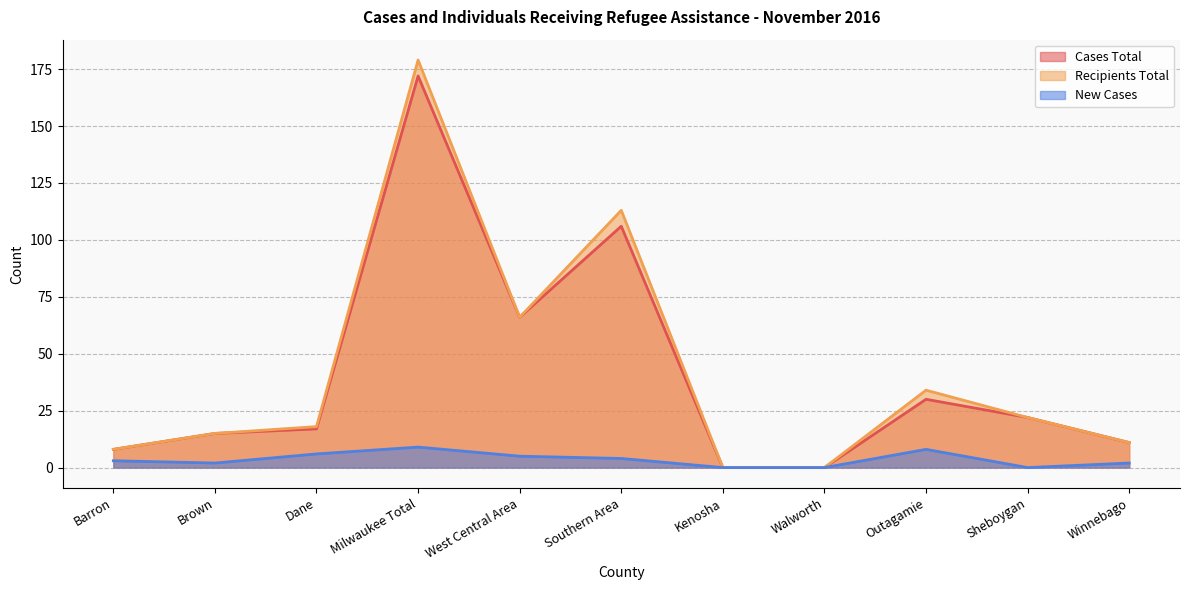

What is the label of the 10th point from the right?

Brown